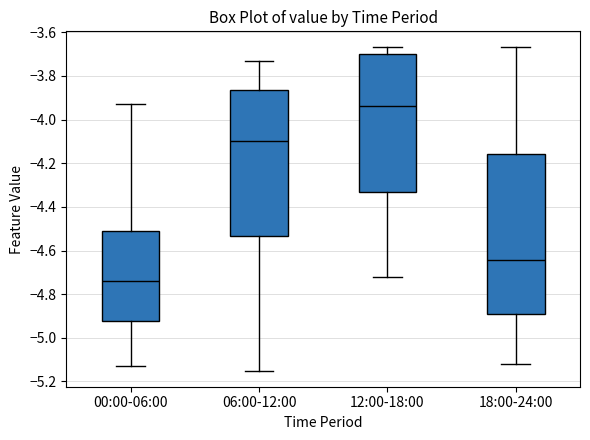

Which box is the tallest, from its lower edge to its upper edge?

18:00-24:00